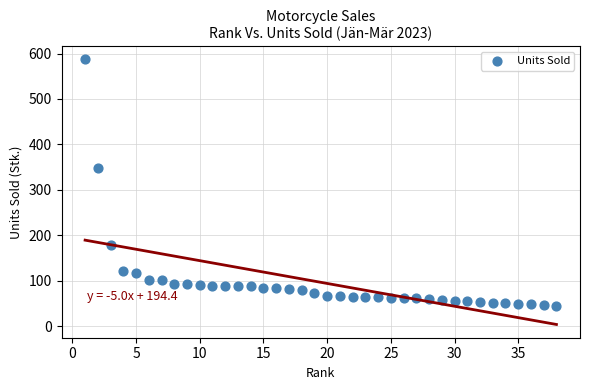

What is the range of X values (max minus min)?

37